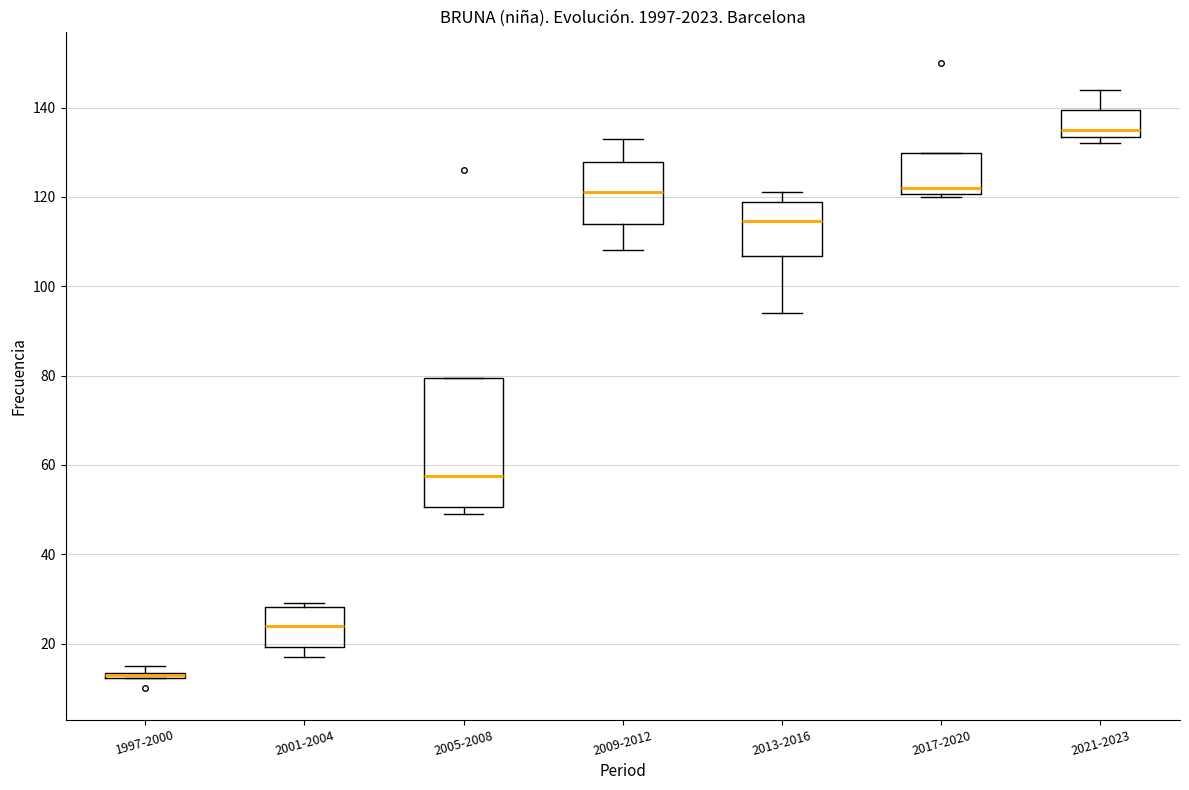

Which box is the tallest, from its lower edge to its upper edge?

2005-2008